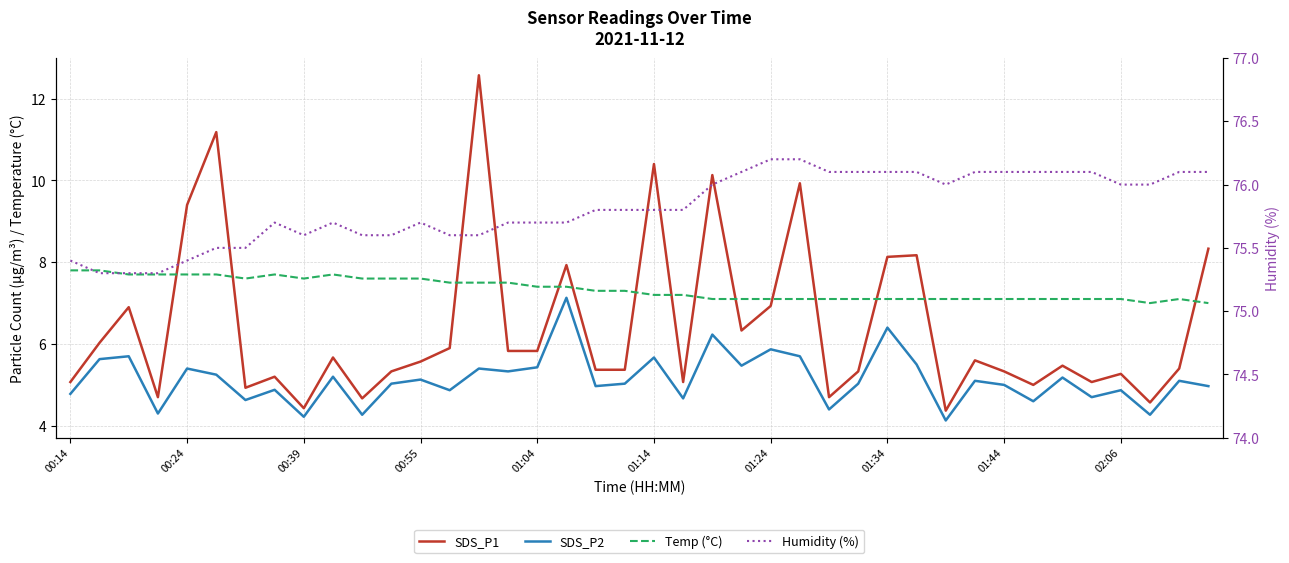

Reading right to left, what are all the values shown in this chart?

SDS_P1: 8.3	5.4	4.6	5.3	5.1	5.5	5.0	5.3	5.6	4.4	8.2	8.1	5.3	4.7	9.9	6.9	6.3	10.1	5.1	10.4	5.4	5.4	7.9	5.8	5.8	12.6	5.9	5.6	5.3	4.7	5.7	4.4	5.2	4.9	11.2	9.4	4.7	6.9	6.0	5.1
SDS_P2: 5.0	5.1	4.3	4.9	4.7	5.2	4.6	5.0	5.1	4.1	5.5	6.4	5.0	4.4	5.7	5.9	5.5	6.2	4.7	5.7	5.0	5.0	7.1	5.4	5.3	5.4	4.9	5.1	5.0	4.3	5.2	4.2	4.9	4.6	5.2	5.4	4.3	5.7	5.6	4.8
Temp (°C): 7.0	7.1	7.0	7.1	7.1	7.1	7.1	7.1	7.1	7.1	7.1	7.1	7.1	7.1	7.1	7.1	7.1	7.1	7.2	7.2	7.3	7.3	7.4	7.4	7.5	7.5	7.5	7.6	7.6	7.6	7.7	7.6	7.7	7.6	7.7	7.7	7.7	7.7	7.8	7.8
Humidity (%): 76.1	76.1	76.0	76.0	76.1	76.1	76.1	76.1	76.1	76.0	76.1	76.1	76.1	76.1	76.2	76.2	76.1	76.0	75.8	75.8	75.8	75.8	75.7	75.7	75.7	75.6	75.6	75.7	75.6	75.6	75.7	75.6	75.7	75.5	75.5	75.4	75.3	75.3	75.3	75.4